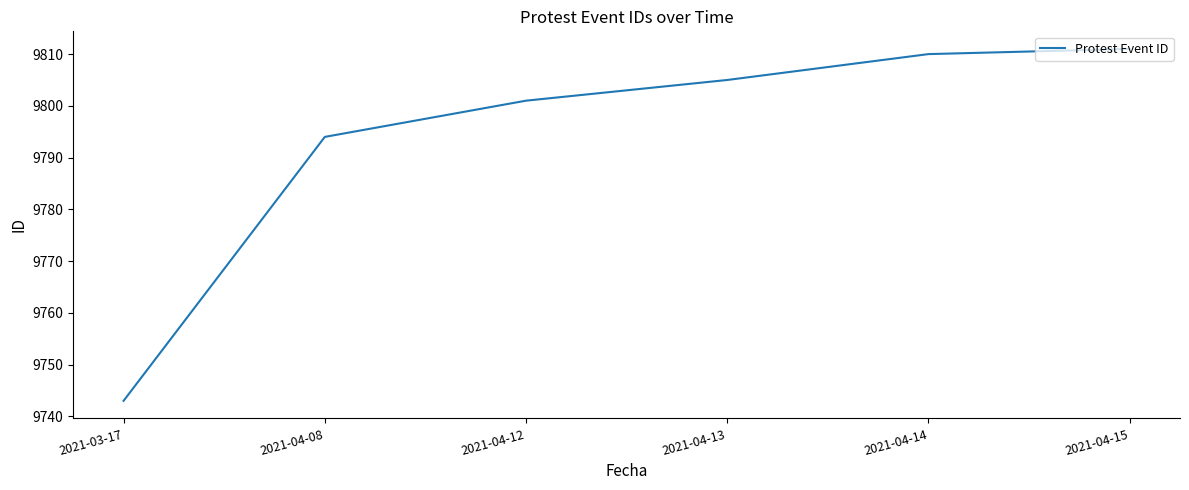

Which has a higher value, 2021-04-08 or 2021-04-14?

2021-04-14